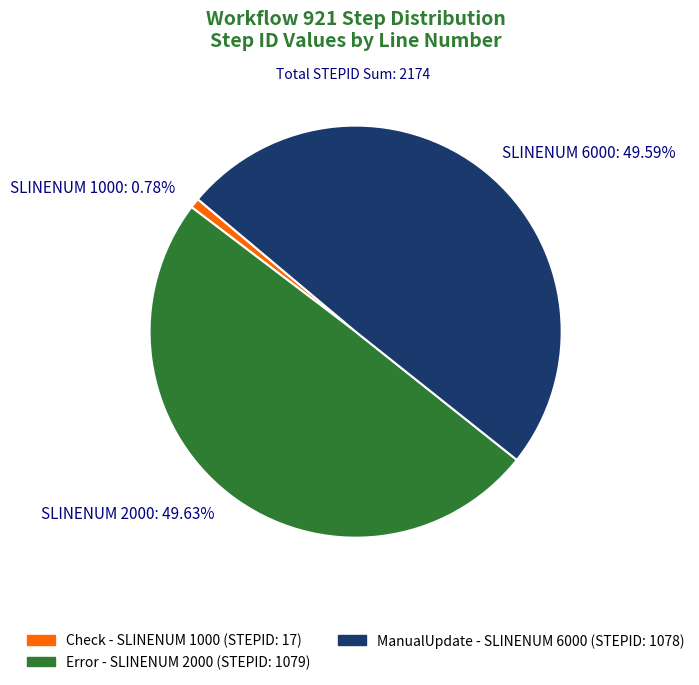

How many slices are in this pie chart?

3